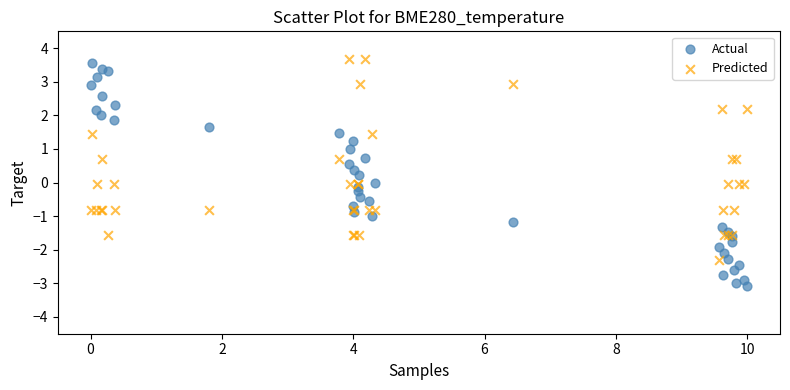

Which series reaches the minimum Y coordinate?

Actual